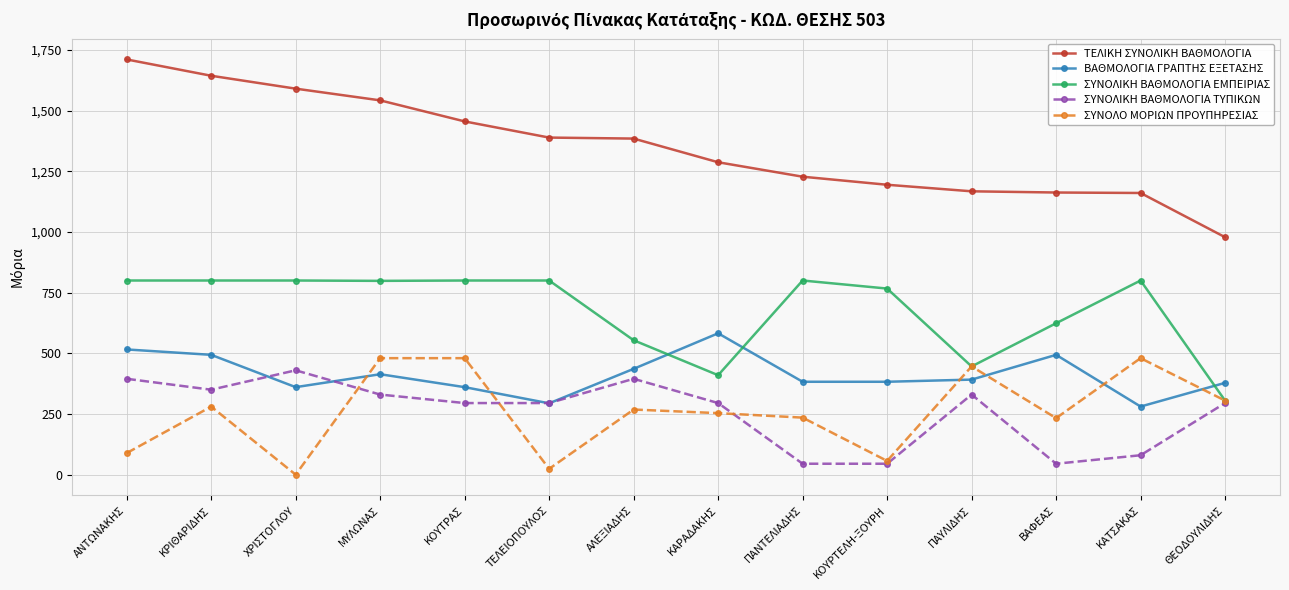

What is the difference between the maximum and minimum values in the ΣΥΝΟΛΙΚΗ ΒΑΘΜΟΛΟΓΙΑ ΕΜΠΕΙΡΙΑΣ series?

494.9